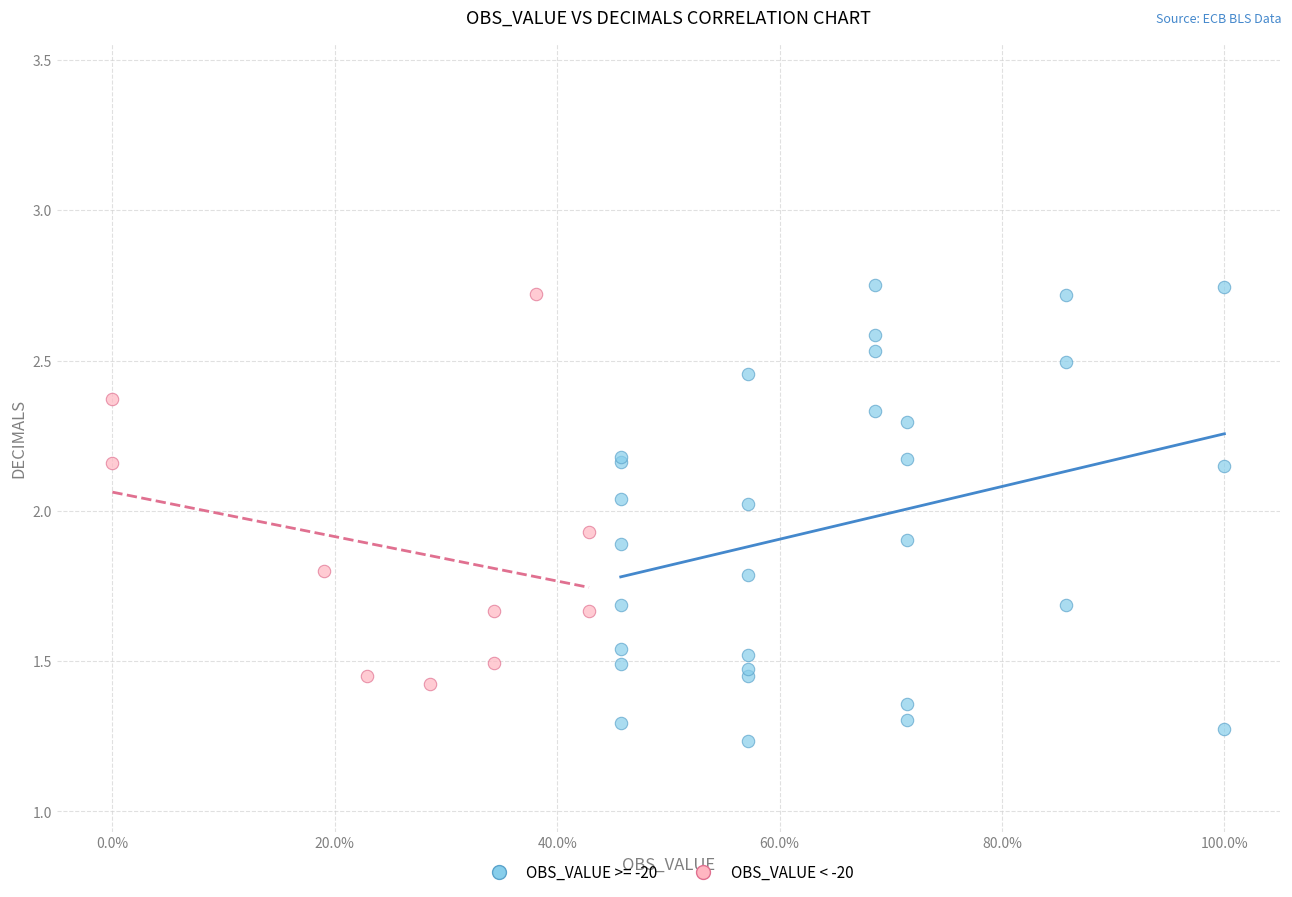

Which series reaches the minimum Y coordinate?

OBS_VALUE >= -20